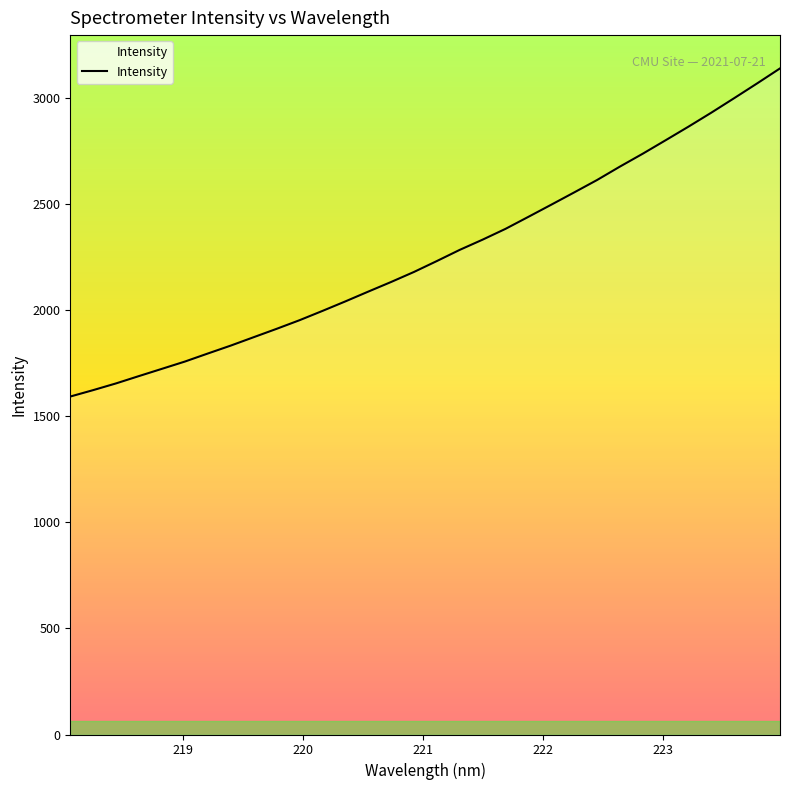

What is the minimum value shown in the chart?

1592.7